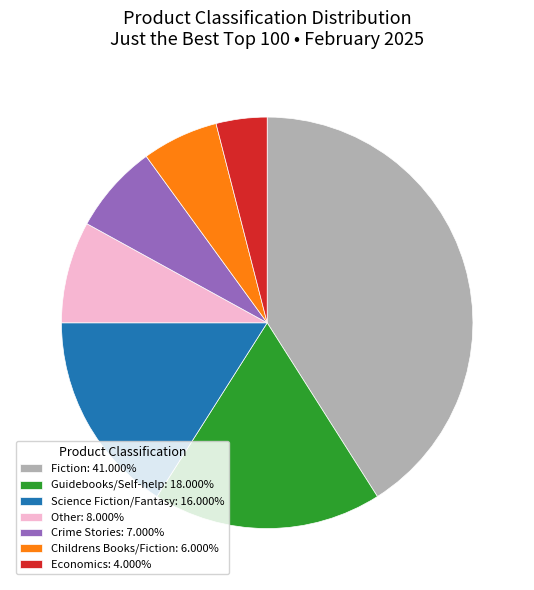

What is the ratio of the value at Childrens Books/Fiction: 6.000% to the value at Economics: 4.000%?

1.5